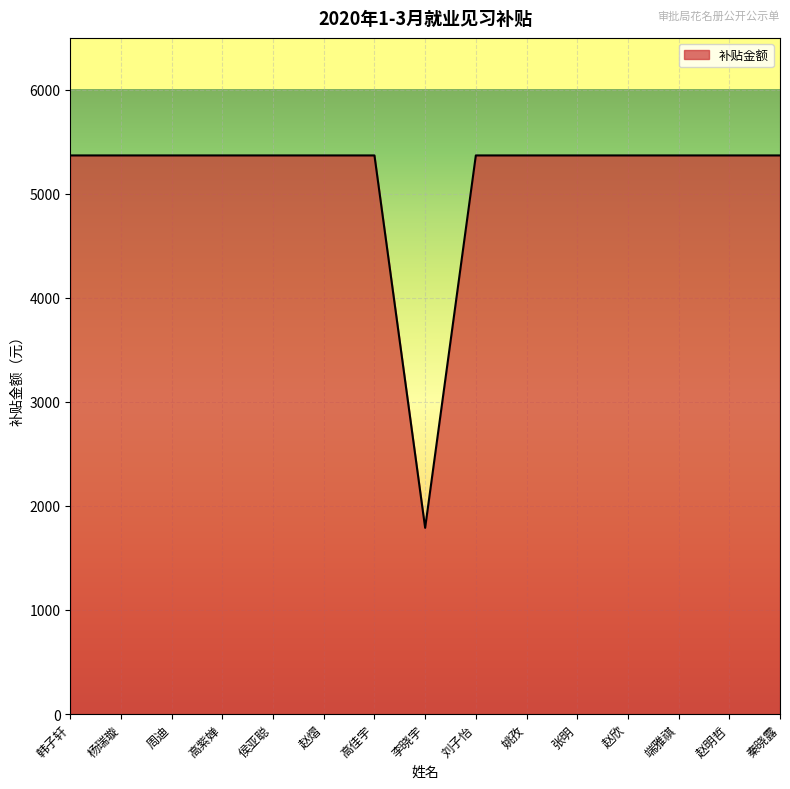

Does the chart have visible grid lines?

Yes